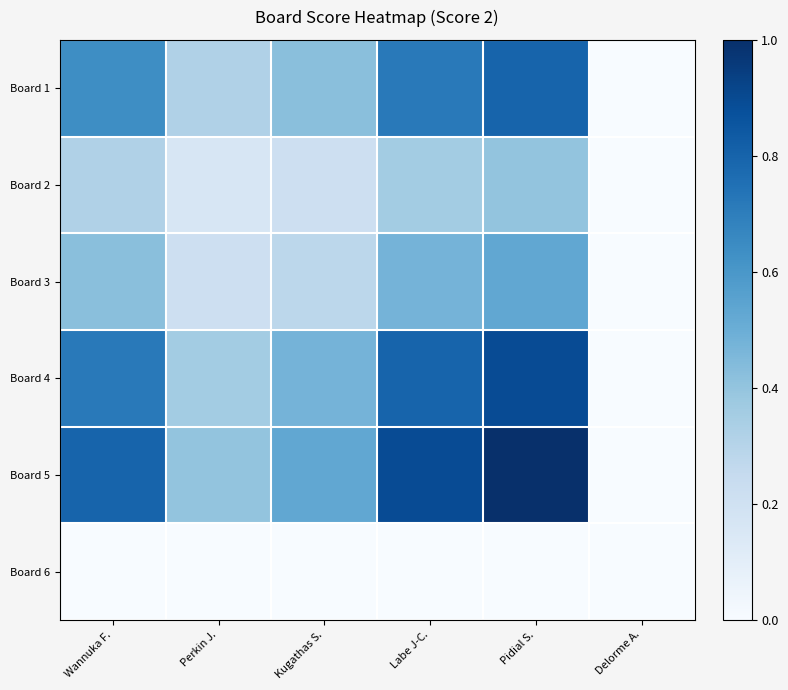

Rank the series by their maximum value, from lowest to highest.

Board 6, Board 2, Board 3, Board 1, Board 4, Board 5